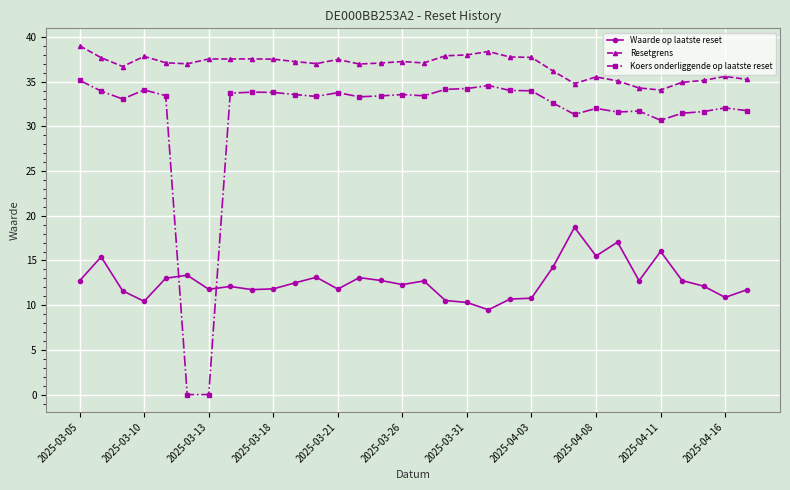

Which series has the largest total across all categories?

Resetgrens